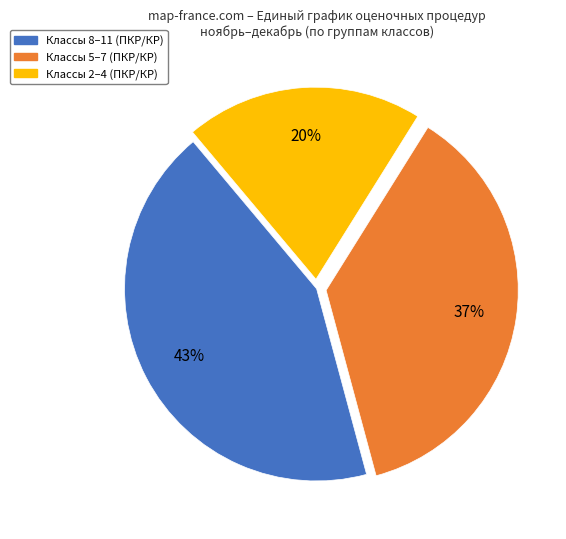

To the nearest percent, what is the average slice percentage?

33%